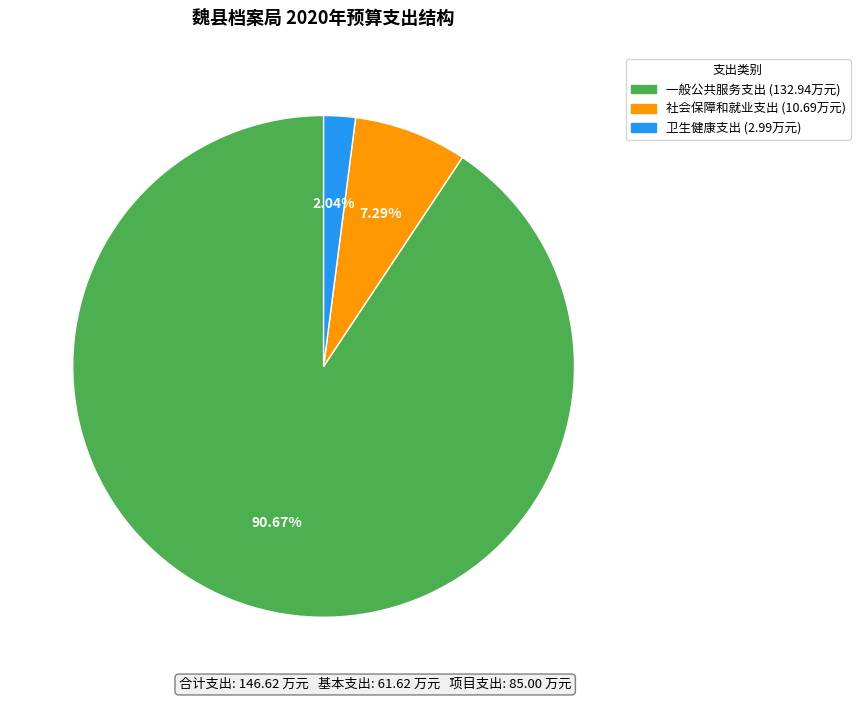

How many segments does this pie chart have?

3